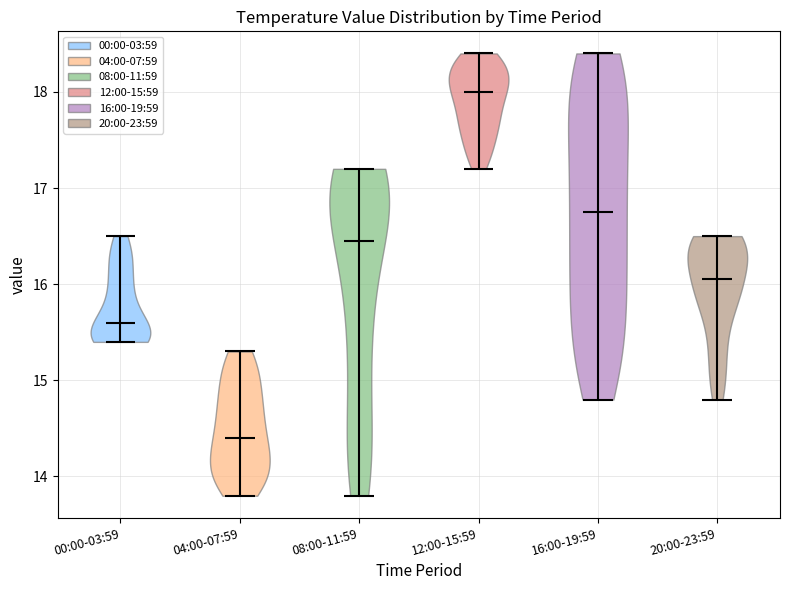

Which violin has the highest median line?

12:00-15:59